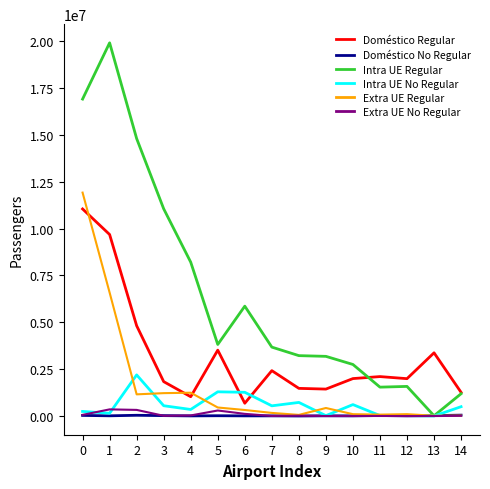

True or false: Doméstico Regular and Extra UE No Regular cross at least once.

False